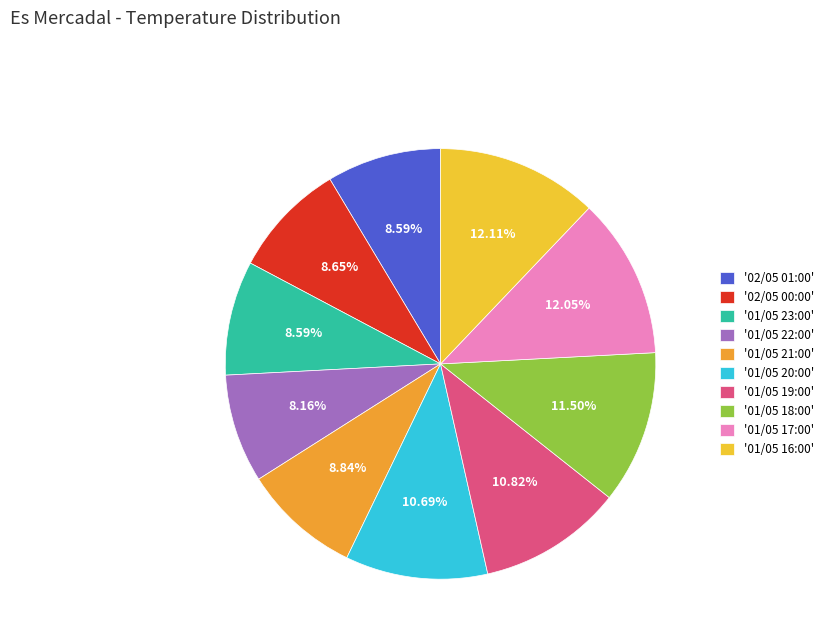

Count the number of slices in the pie.

10